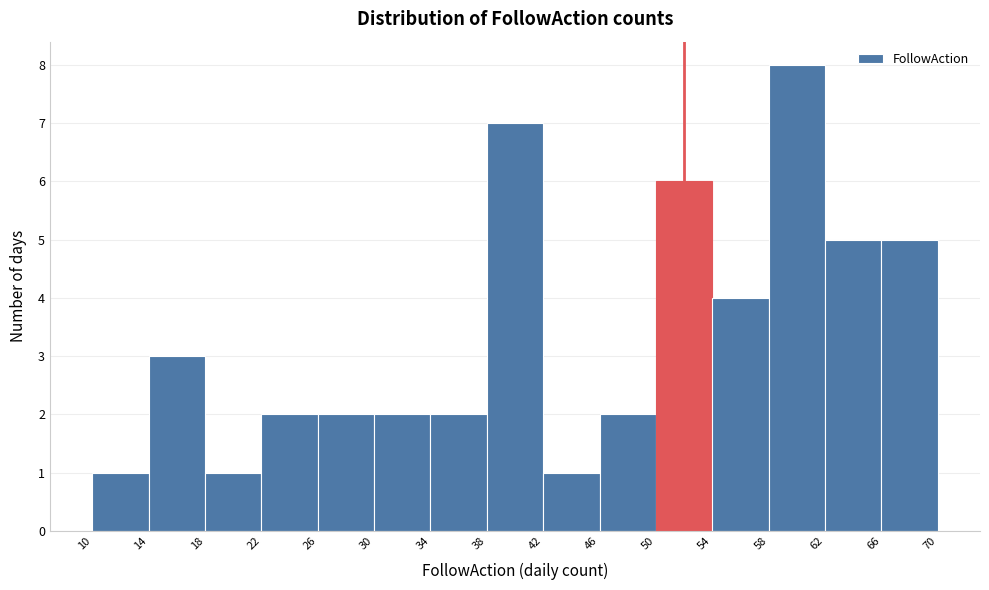

Reading left to right, list every bar in this chart as the range it spans on the x-axis followed by its height. The values are not printed on the chart, so give them approximately, as read against the axis.

10 to 14: 1
14 to 18: 3
18 to 22: 1
22 to 26: 2
26 to 30: 2
30 to 34: 2
34 to 38: 2
38 to 42: 7
42 to 46: 1
46 to 50: 2
50 to 54: 6
54 to 58: 4
58 to 62: 8
62 to 66: 5
66 to 70: 5